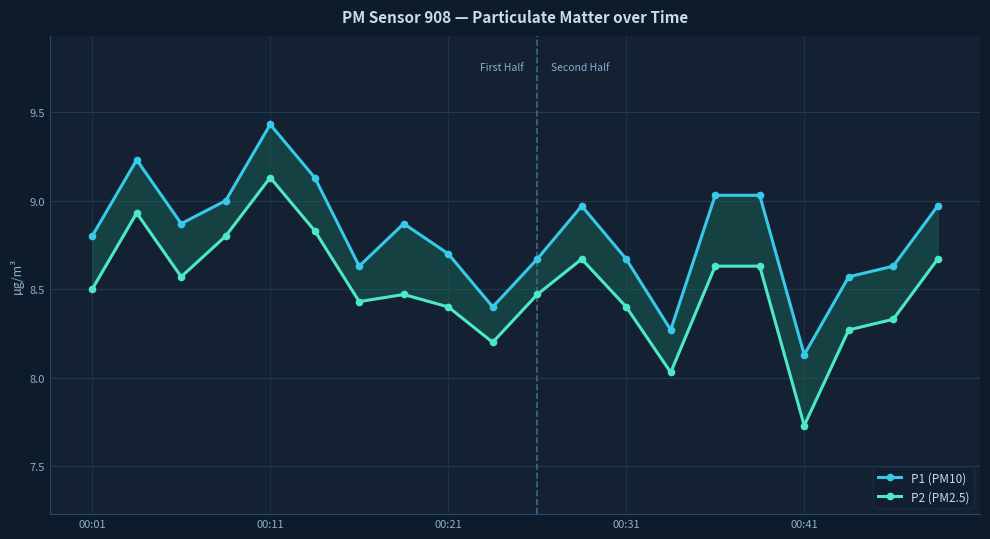

How many interior local peaks does the P2 (PM2.5) series have?

4